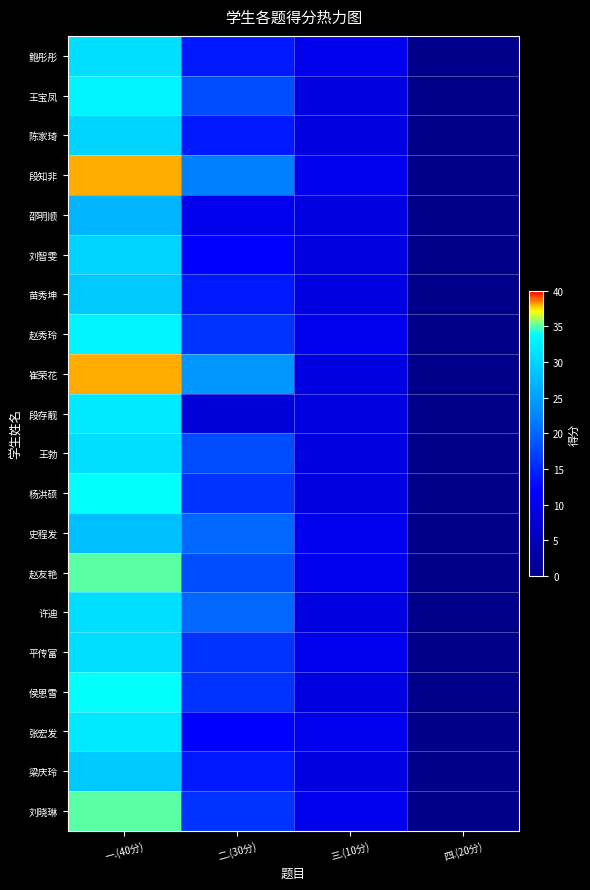

Reading left to right, list all the values displayed in this chart.

鲍彤彤: 一.(40分)=31	二.(30分)=14	三.(10分)=10	四.(20分)=0
王宝凤: 一.(40分)=33	二.(30分)=18	三.(10分)=9	四.(20分)=0
陈家琦: 一.(40分)=30	二.(30分)=14	三.(10分)=9	四.(20分)=0
段知非: 一.(40分)=38	二.(30分)=22	三.(10分)=10	四.(20分)=0
邵明顺: 一.(40分)=27	二.(30分)=10	三.(10分)=9	四.(20分)=0
刘智雯: 一.(40分)=30	二.(30分)=12	三.(10分)=9	四.(20分)=0
苗秀坤: 一.(40分)=29	二.(30分)=14	三.(10分)=9	四.(20分)=0
赵秀玲: 一.(40分)=33	二.(30分)=16	三.(10分)=10	四.(20分)=0
崔荣花: 一.(40分)=38	二.(30分)=24	三.(10分)=9	四.(20分)=0
段存靓: 一.(40分)=32	二.(30分)=8	三.(10分)=9	四.(20分)=0
王勃: 一.(40分)=31	二.(30分)=18	三.(10分)=9	四.(20分)=0
杨洪硕: 一.(40分)=34	二.(30分)=16	三.(10分)=9	四.(20分)=0
史程发: 一.(40分)=28	二.(30分)=20	三.(10分)=10	四.(20分)=0
赵友艳: 一.(40分)=35	二.(30分)=18	三.(10分)=10	四.(20分)=0
许迪: 一.(40分)=31	二.(30分)=20	三.(10分)=9	四.(20分)=0
平传富: 一.(40分)=31	二.(30分)=16	三.(10分)=10	四.(20分)=0
侯恩雪: 一.(40分)=34	二.(30分)=16	三.(10分)=9	四.(20分)=0
张宏发: 一.(40分)=32	二.(30分)=12	三.(10分)=10	四.(20分)=0
梁庆玲: 一.(40分)=29	二.(30分)=14	三.(10分)=9	四.(20分)=0
刘晓琳: 一.(40分)=35	二.(30分)=16	三.(10分)=10	四.(20分)=0